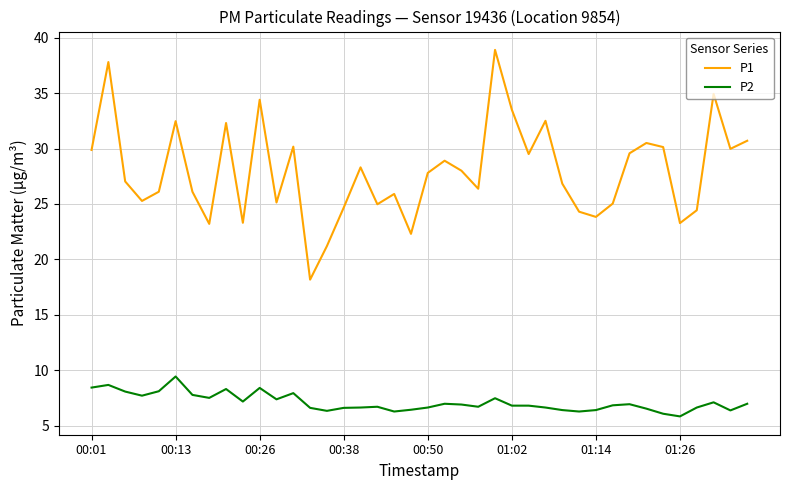

True or false: P2 and P1 intersect in this chart.

False